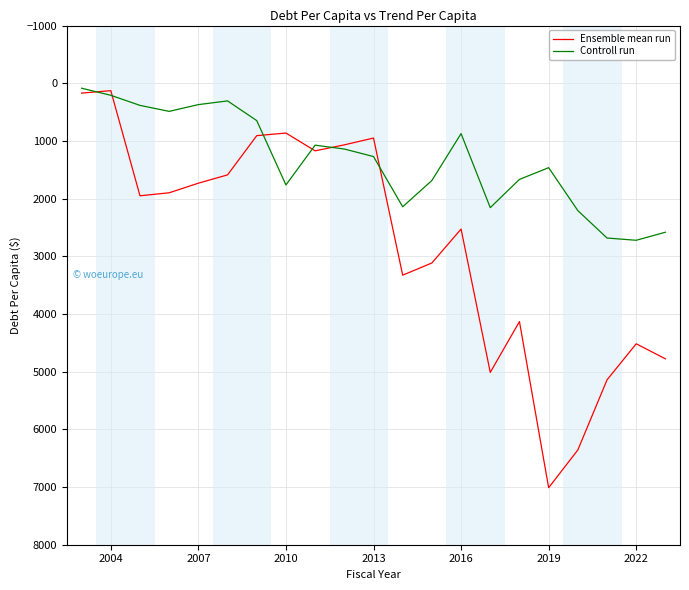

List the series in order of their overall mean, highest first.

Ensemble mean run, Controll run